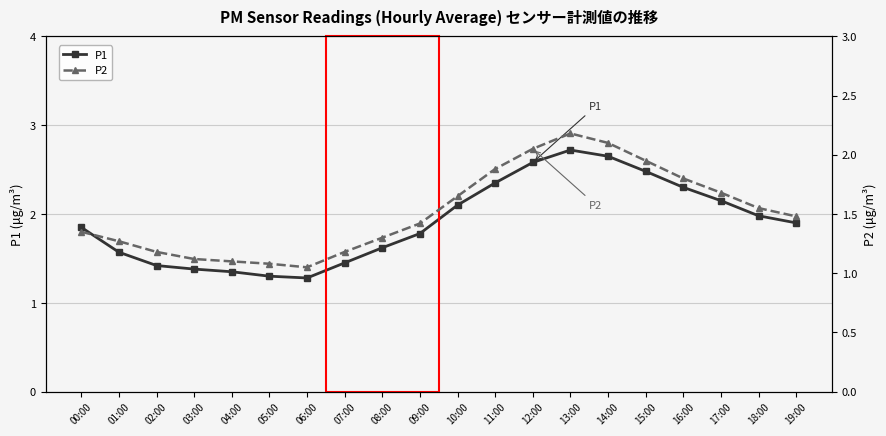

What is the highest value of the P1 series?

2.7